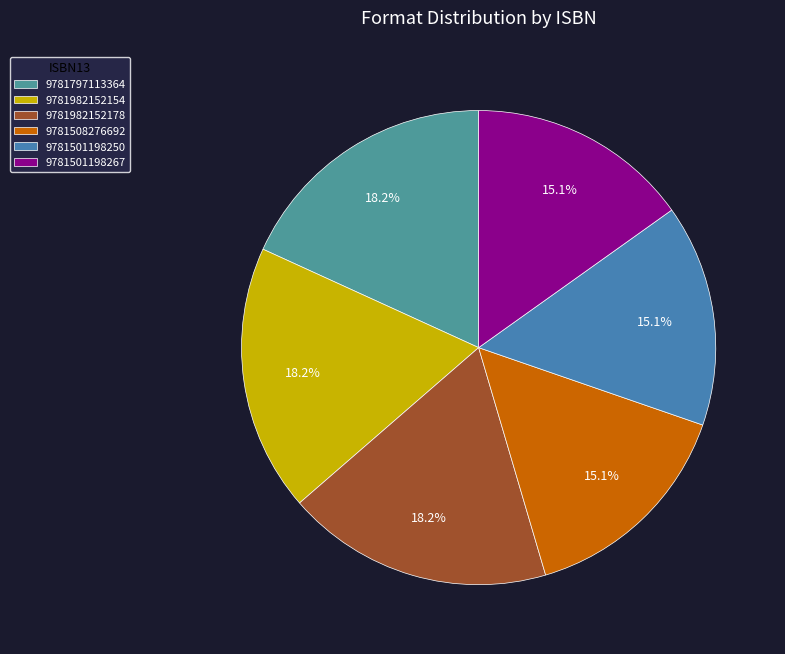

To the nearest percent, what portion does 9781982152154 represent?

18%